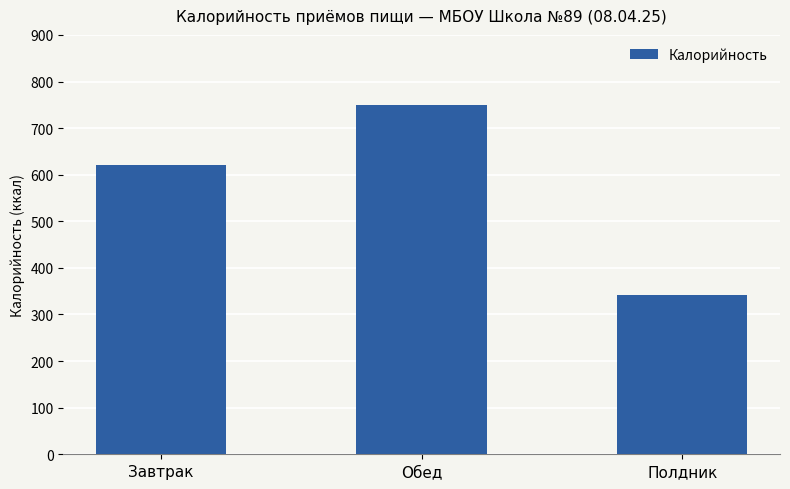

What is the label of the 1st bar from the left?

Завтрак